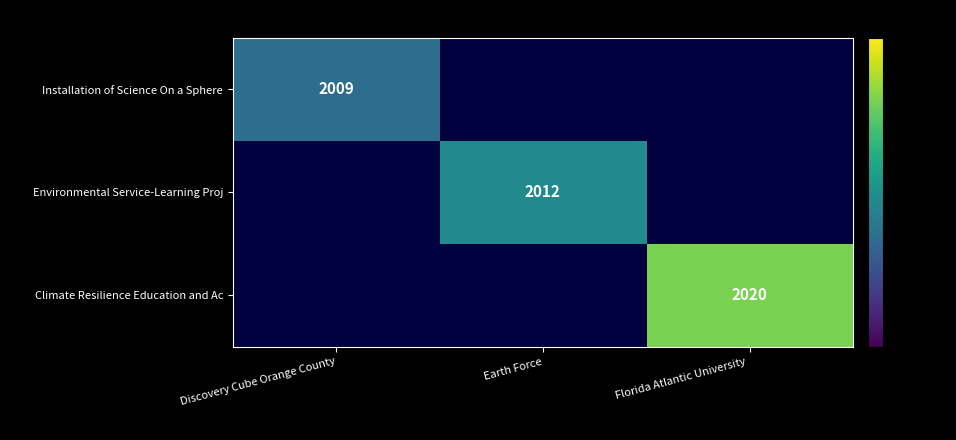

At which category does the chart reach its peak across all series?

Florida Atlantic University 